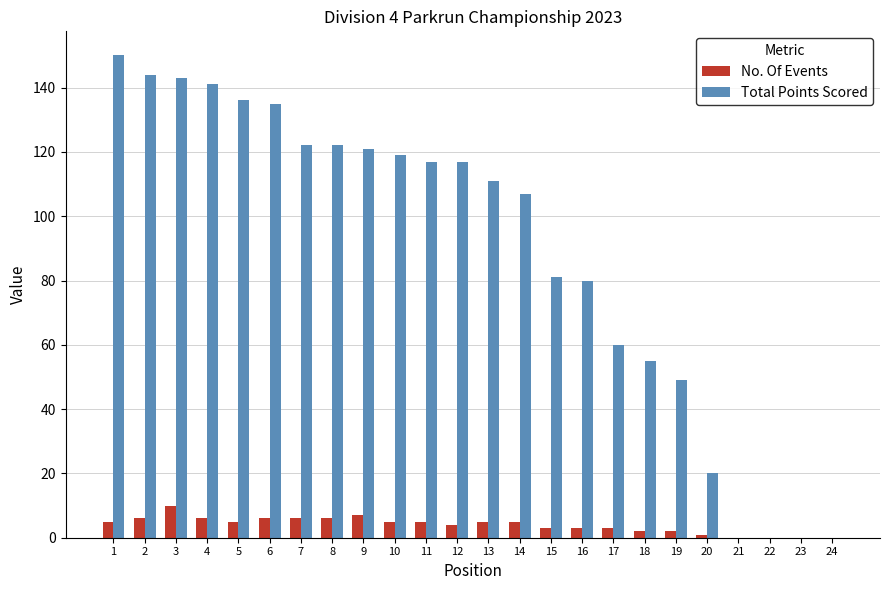

Is the value of Total Points Scored at 1 greater than the value of No. Of Events at 9?

Yes